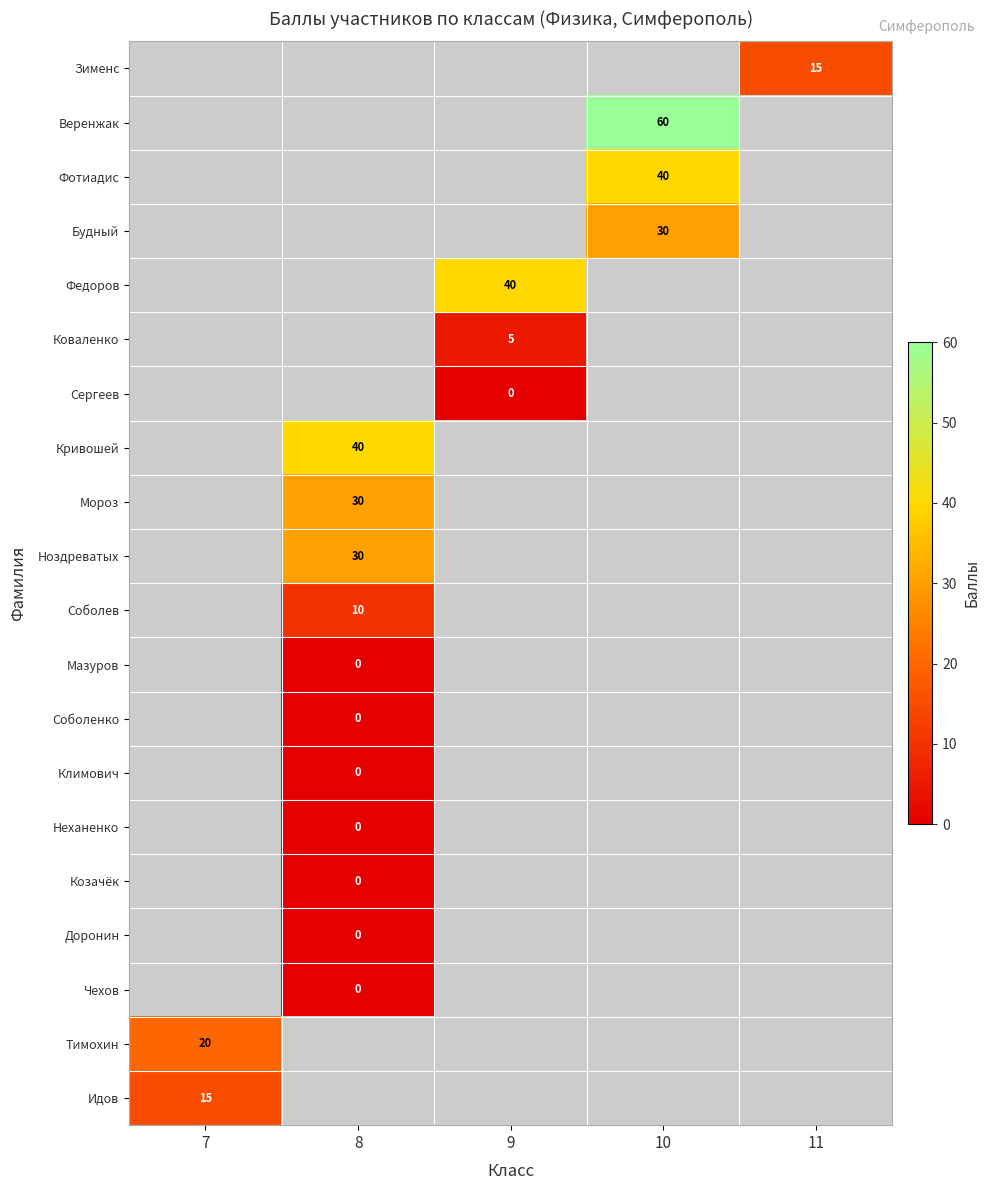

The value of Будный at 10 is 30. True or false?

True